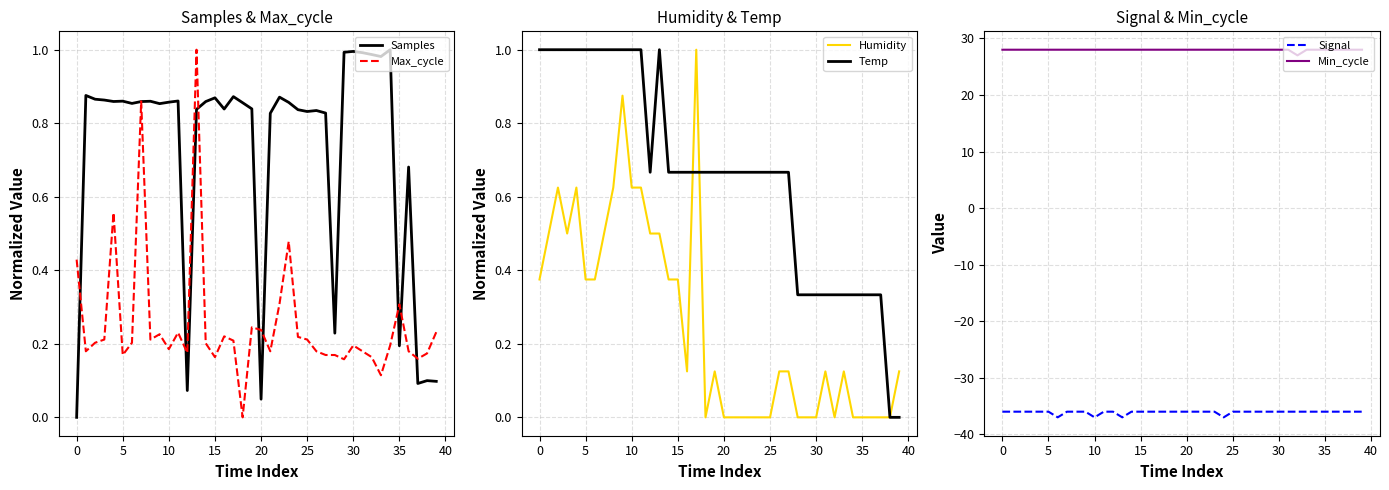

The Max_cycle series shows 1.0 at 13. True or false?

True